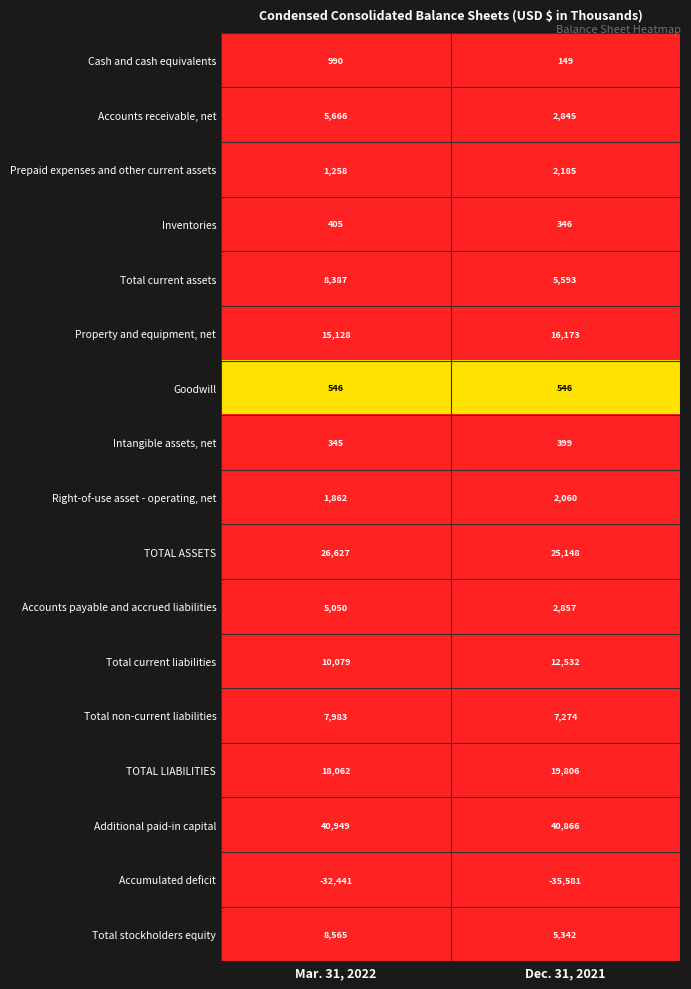

Where is Prepaid expenses and other current assets nearest to the value 1721?

Mar. 31, 2022